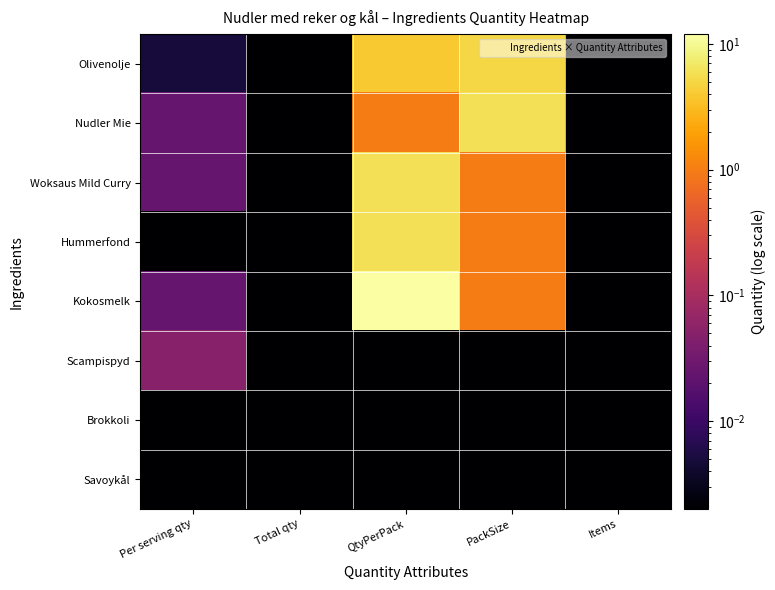

What is the spread (max minus min) of values at QtyPerPack?

12.0